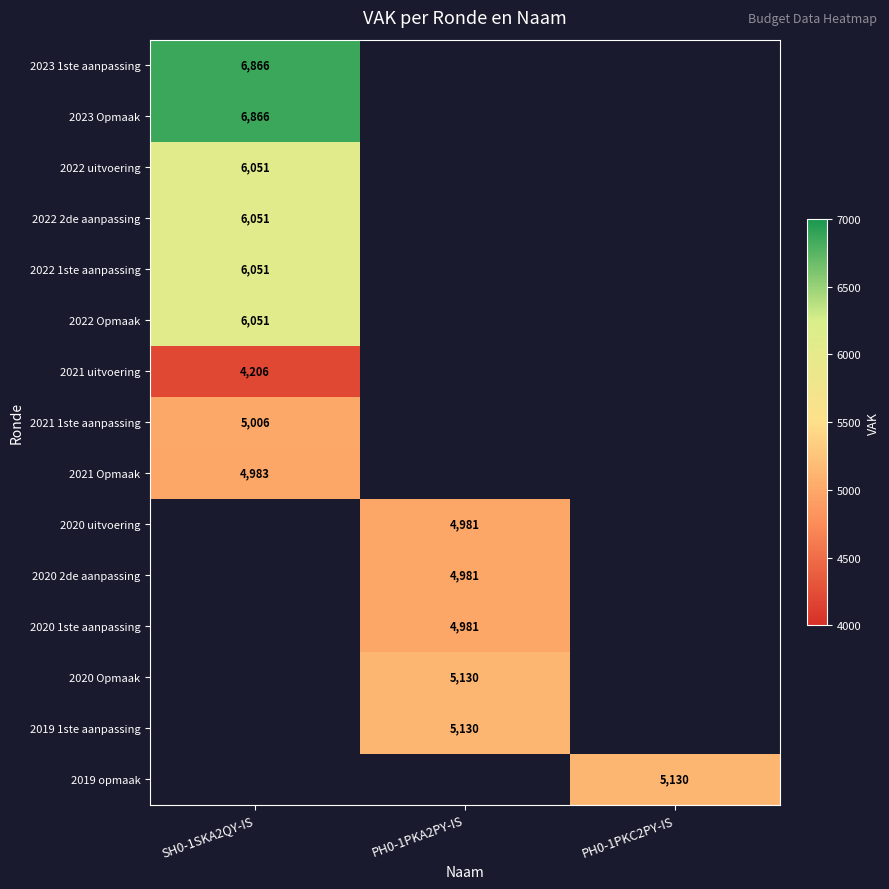

The value of 2022 uitvoering at SH0-1SKA2QY-IS is 6051. True or false?

True